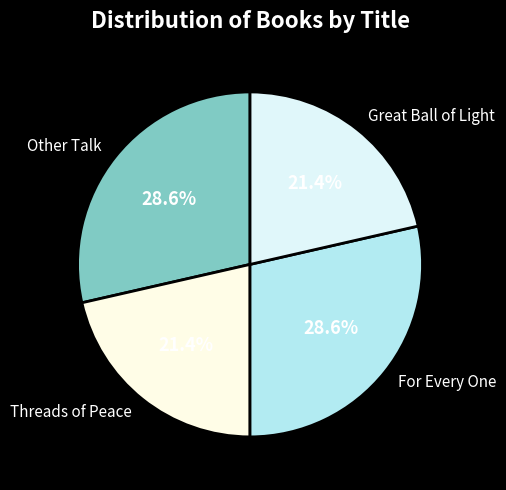

Between Other Talk and Threads of Peace, which is larger?

Other Talk